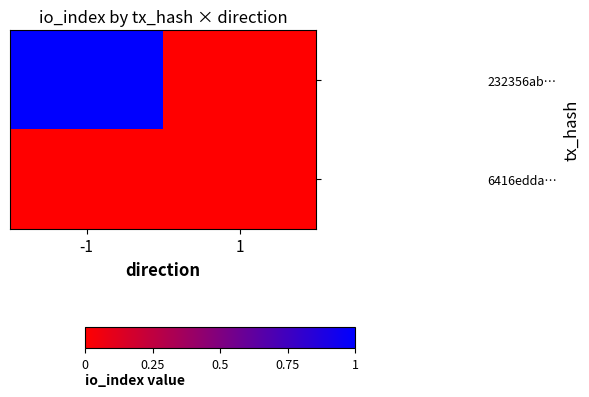

Rank the series at -1 from lowest to highest value.

6416edda…, 232356ab…